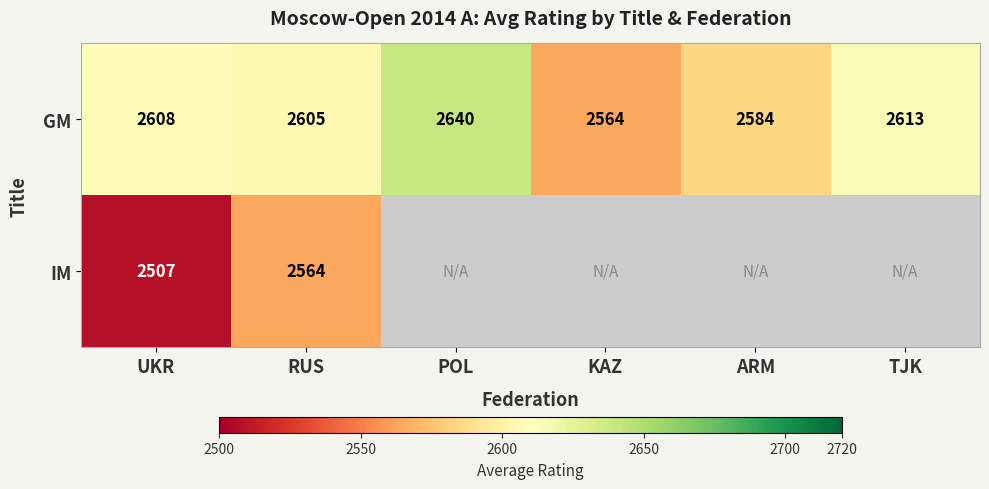

The GM series shows 4351 at POL. True or false?

False